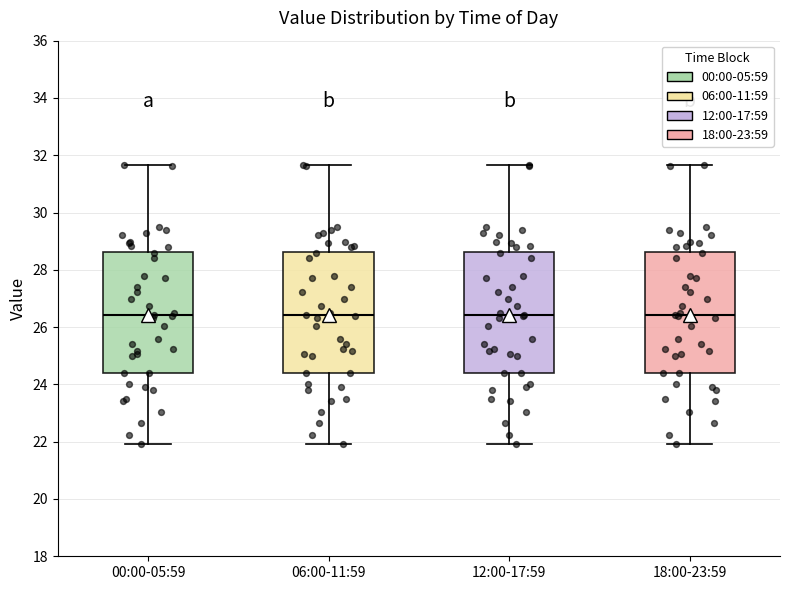

Reading left to right, read every box against the y-axis: the position of its median line, the range the box covers, and the ends of its whiskers. The values are not printed on the chart, so give them approximately, as read against the axis.

00:00-05:59: median 26.4, box 24.4 to 28.6, whiskers 22.0 to 31.6
06:00-11:59: median 26.4, box 24.4 to 28.6, whiskers 22.0 to 31.6
12:00-17:59: median 26.4, box 24.4 to 28.6, whiskers 22.0 to 31.6
18:00-23:59: median 26.4, box 24.4 to 28.6, whiskers 22.0 to 31.6